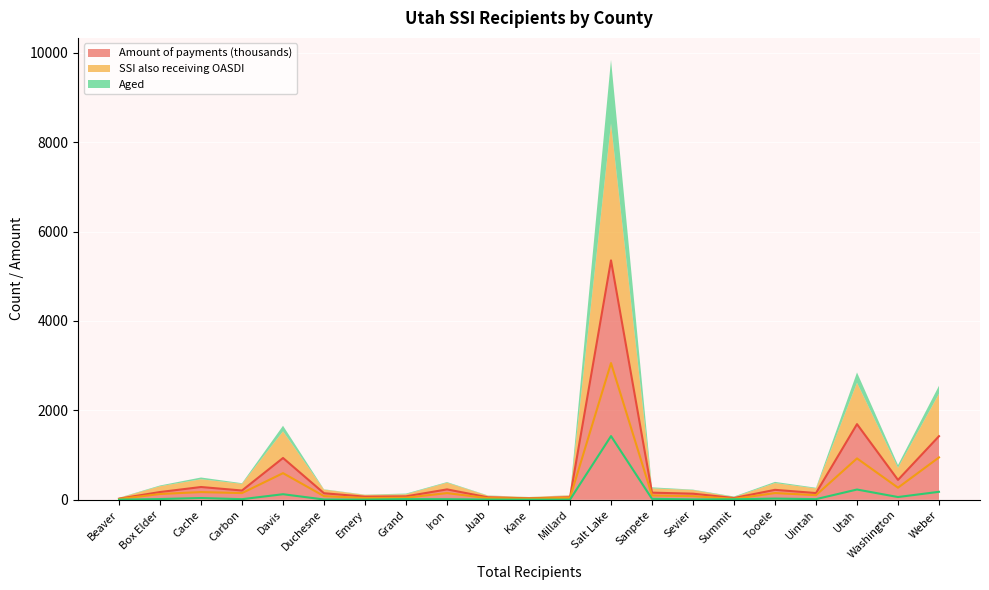

What is the sum of all Aged values?

2235